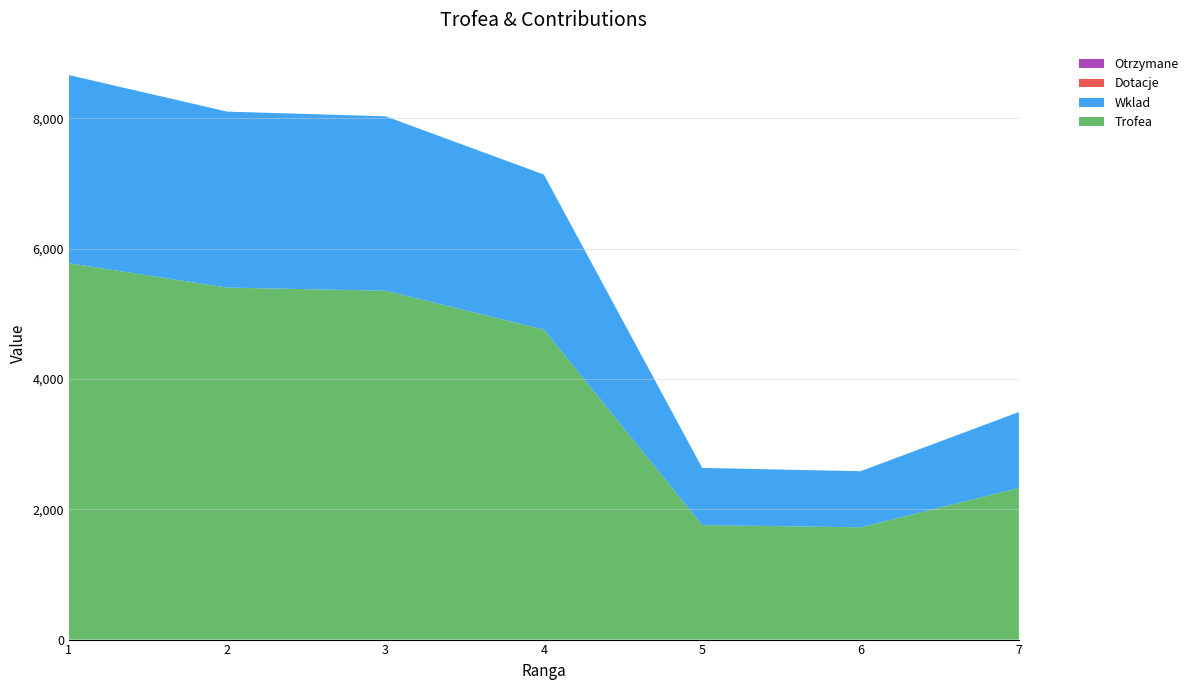

Reading right to left, transcribe all the data shown in this chart.

Trofea: 7=2328	6=1723	5=1757	4=4758	3=5354	2=5402	1=5776
Wklad: 7=1164	6=861	5=878	4=2379	3=2677	2=2701	1=2888
Dotacje: 7=0	6=0	5=0	4=0	3=0	2=0	1=0
Otrzymane: 7=0	6=0	5=0	4=0	3=0	2=0	1=0